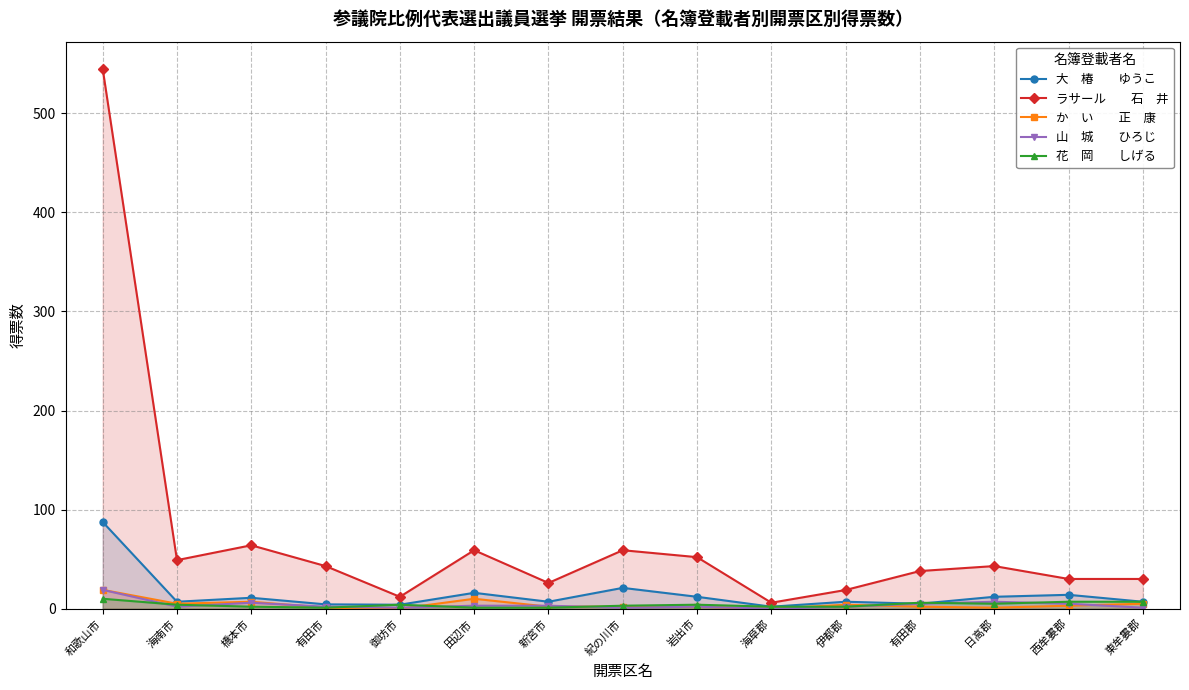

What is the average value of the ラサール　　石　井 series?

71.7